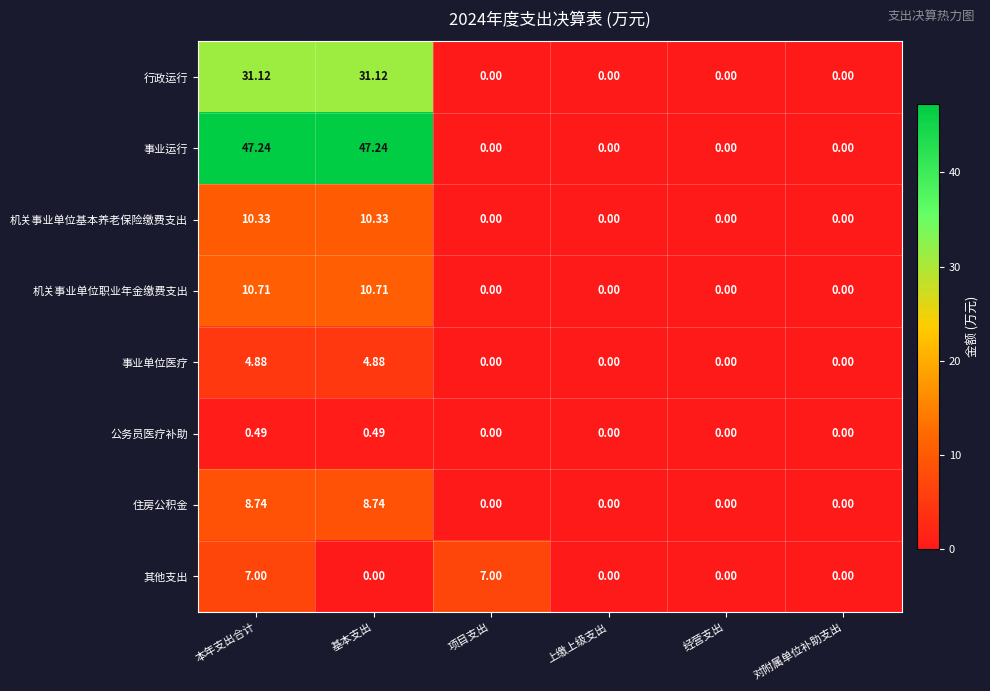

Which series has the widest spread of values?

事业运行